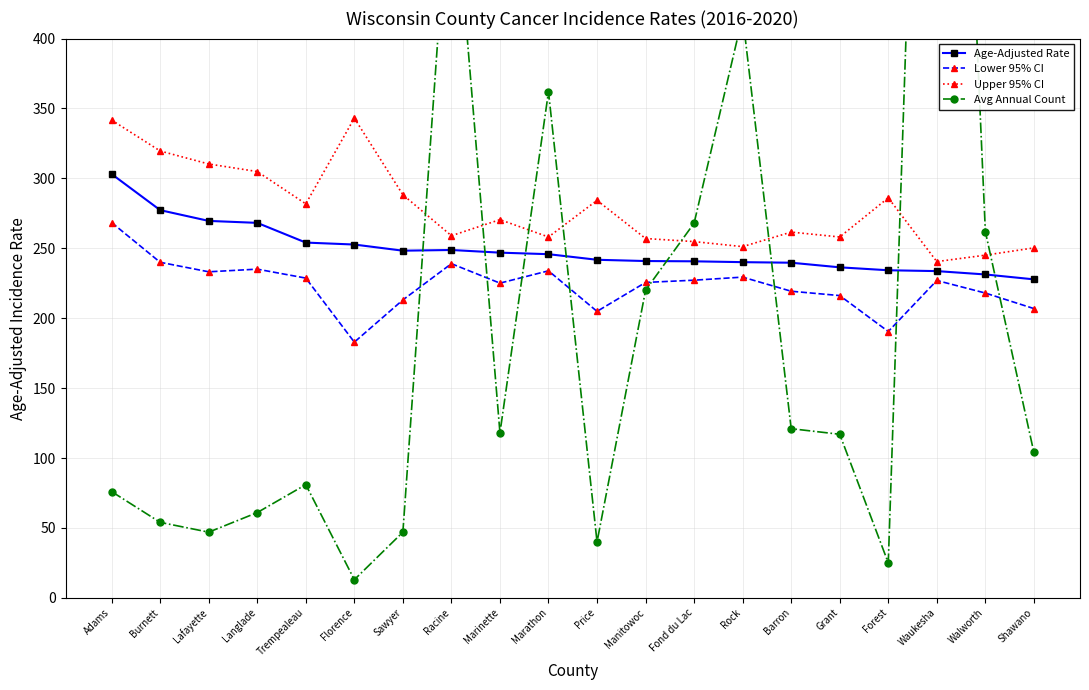

Which series changed the most between Adams and Price?

Lower 95% CI